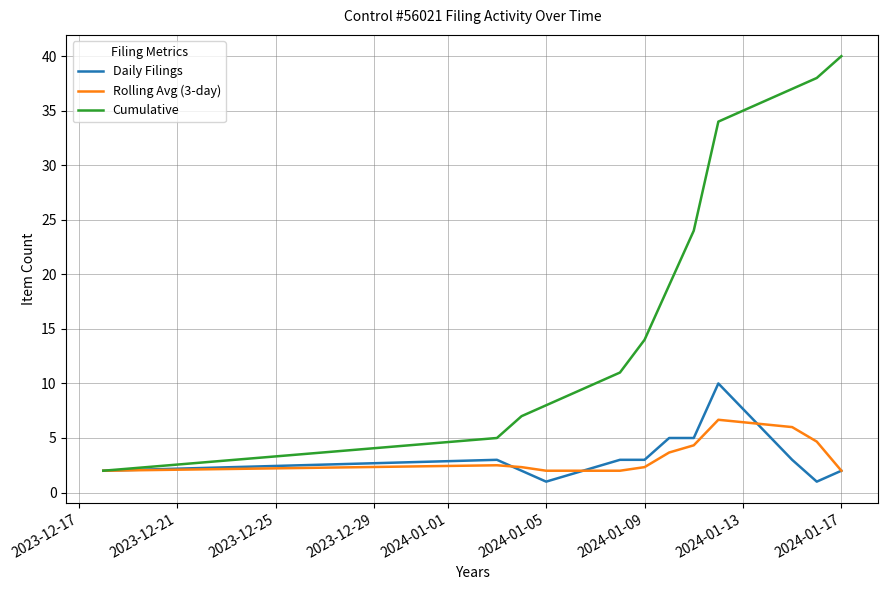

Which series has the widest spread of values?

Cumulative